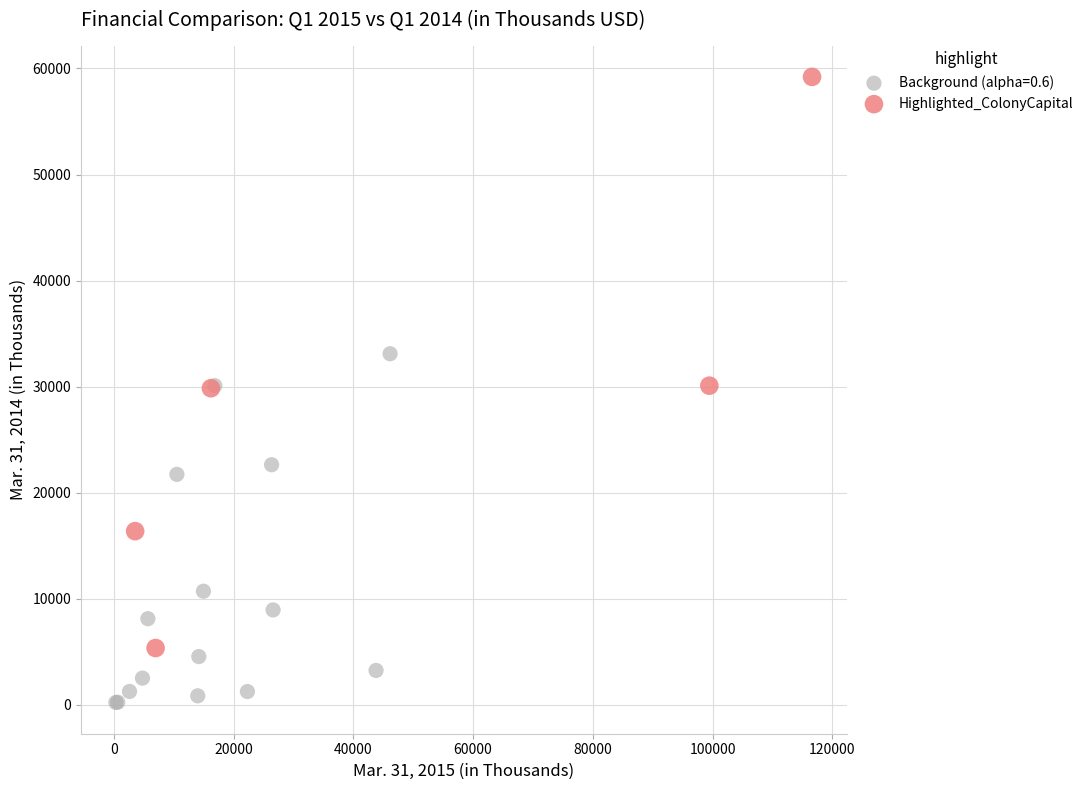

Which series has the largest Y range (max minus min)?

Highlighted_ColonyCapital